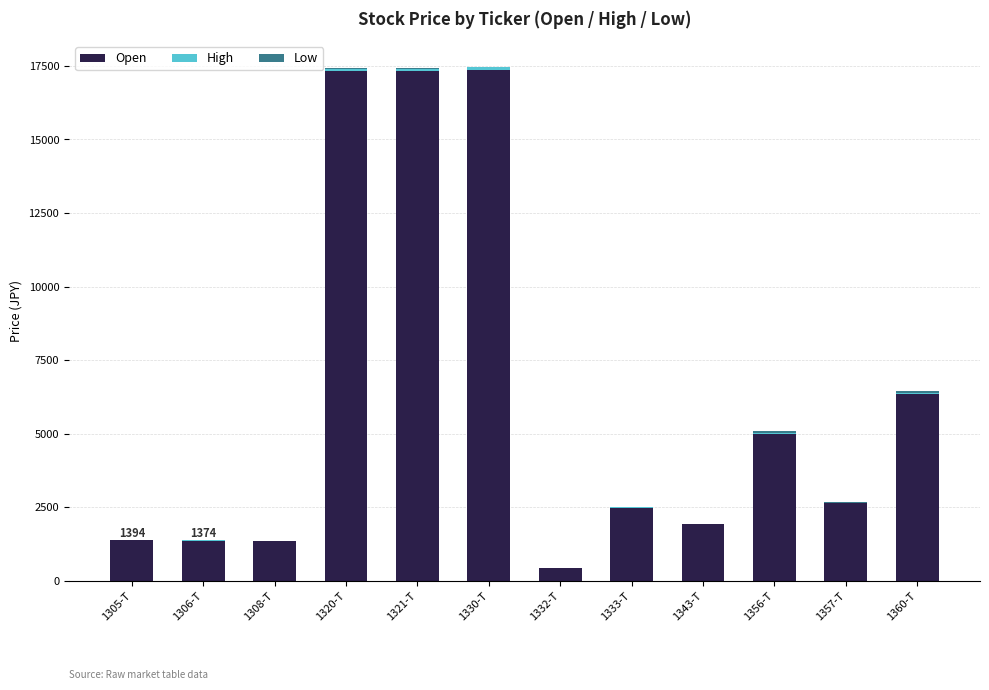

True or false: Open has a value of 11078 at 1330-T.

False